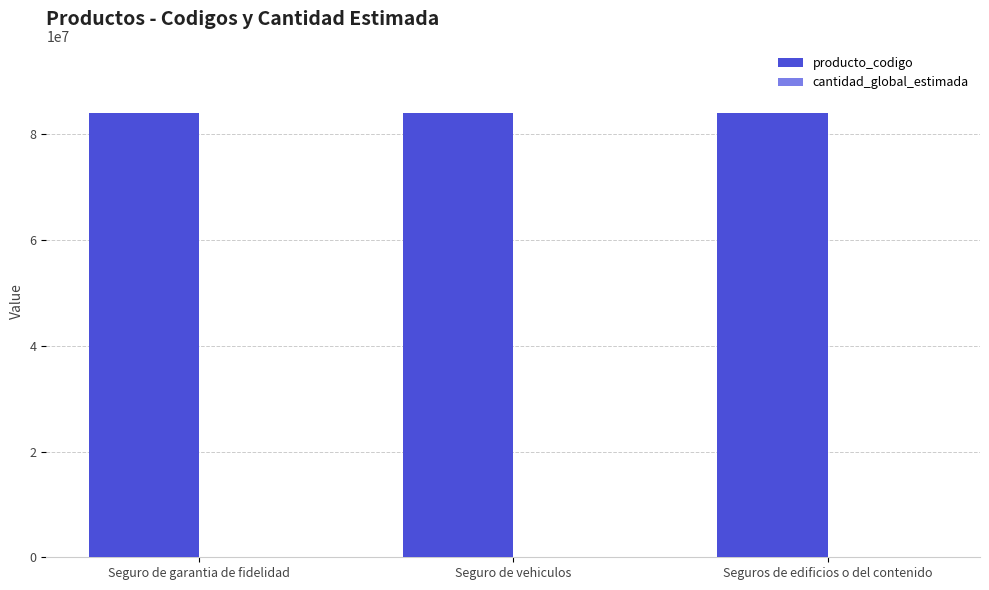

What is the maximum value shown in the chart?

84131514